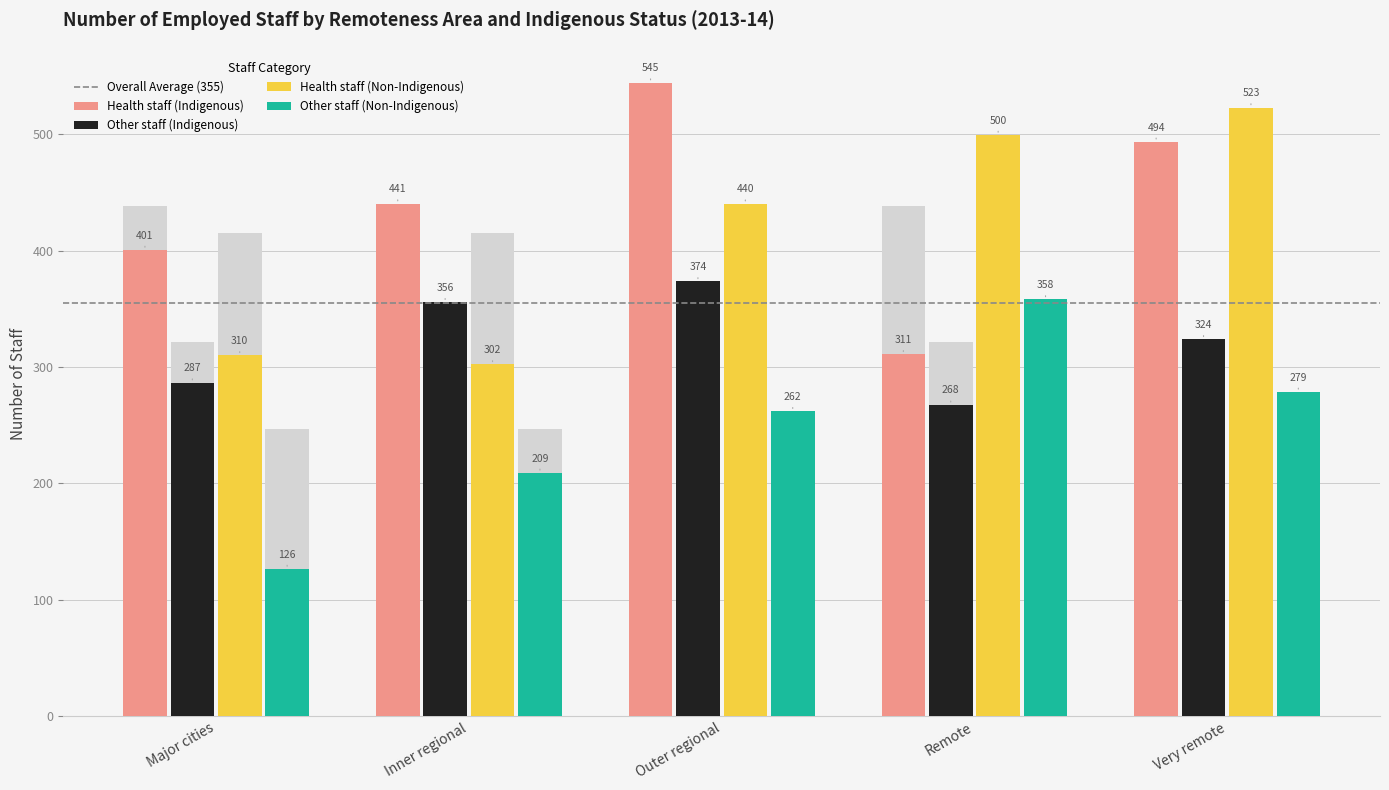

What is the average value of the Other staff (Non-Indigenous) series?

246.9